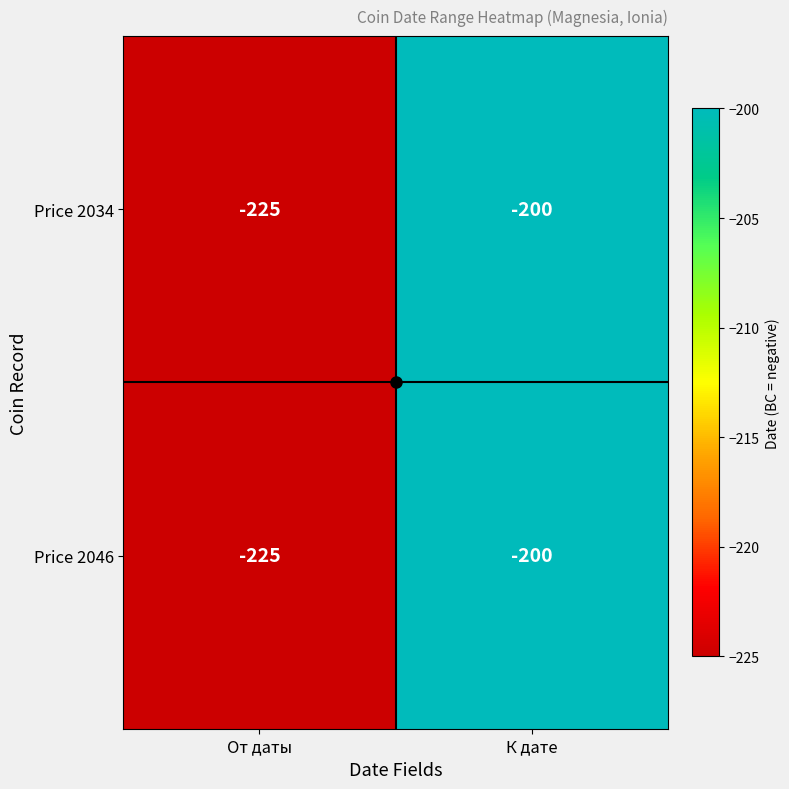

What is the minimum value shown in the chart?

-225